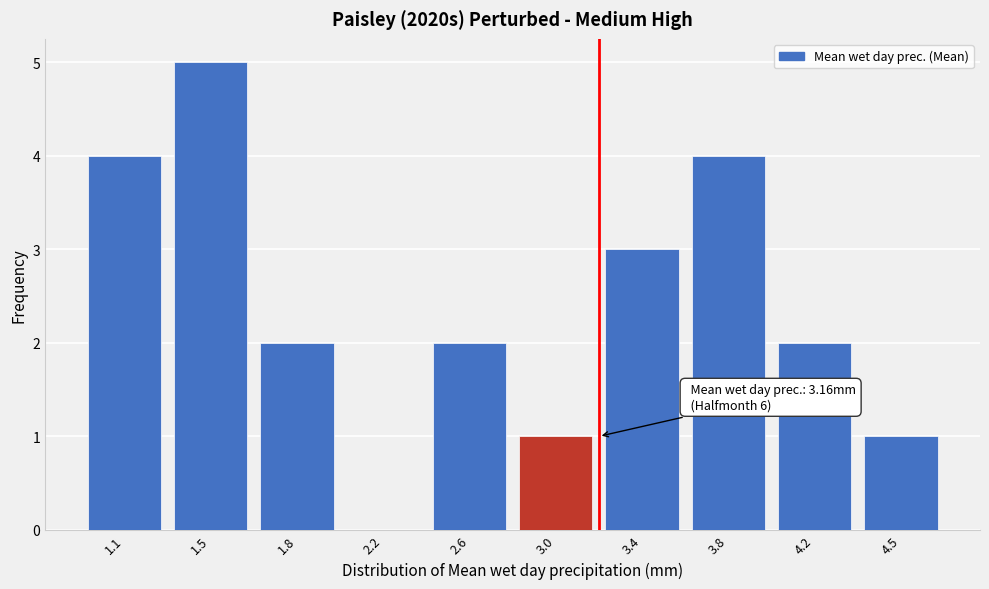

Reading left to right, extract all data points from this chart.

1.1=4	1.5=5	1.8=2	2.2=0	2.6=2	3.0=1	3.4=3	3.8=4	4.2=2	4.5=1